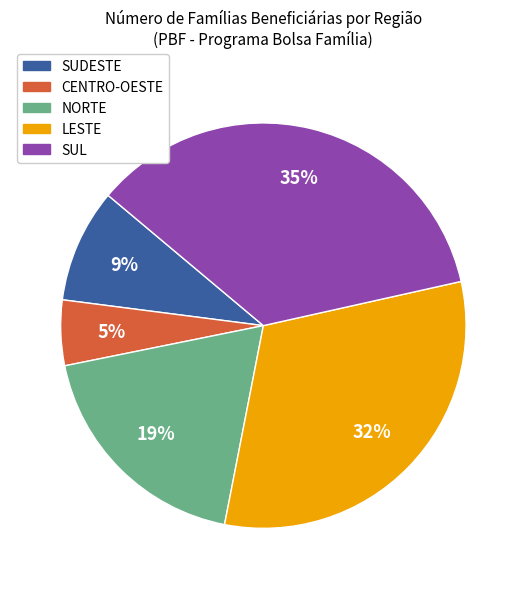

What percentage is the LESTE slice, to the nearest percent?

32%